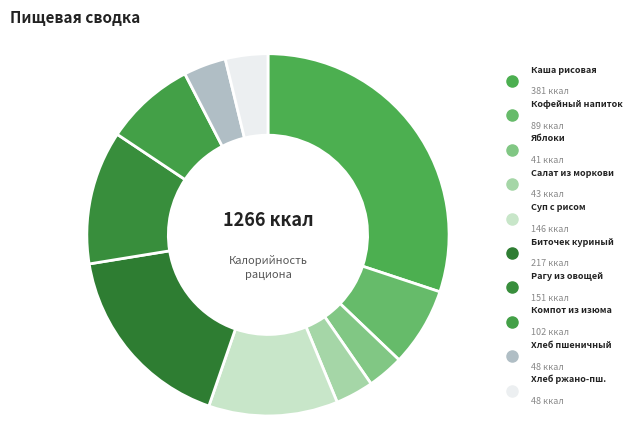

How many slices are in this pie chart?

10